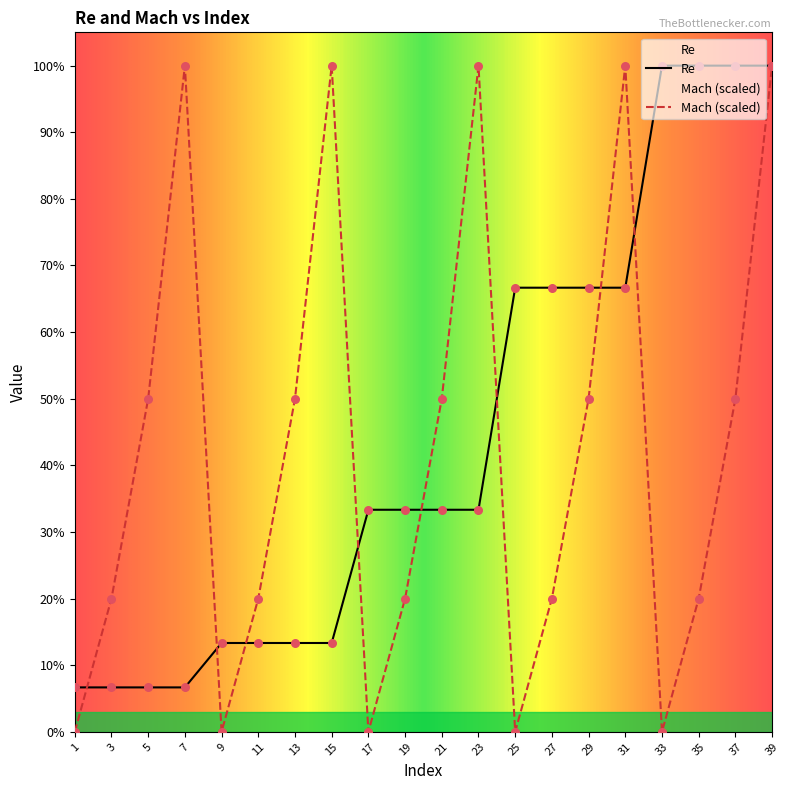

Which series has the largest total across all categories?

Re